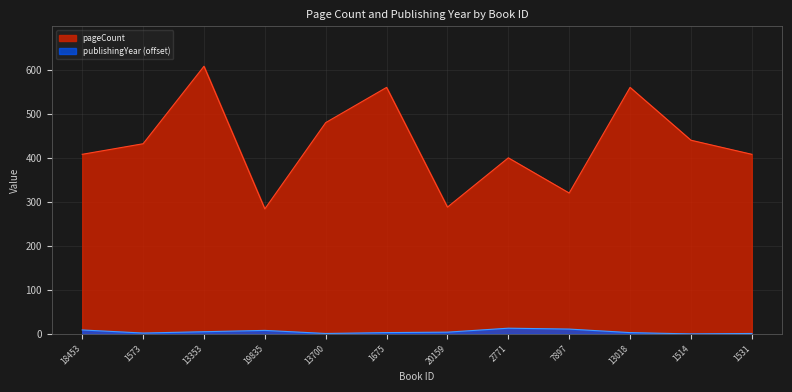

True or false: pageCount and publishingYear intersect in this chart.

False